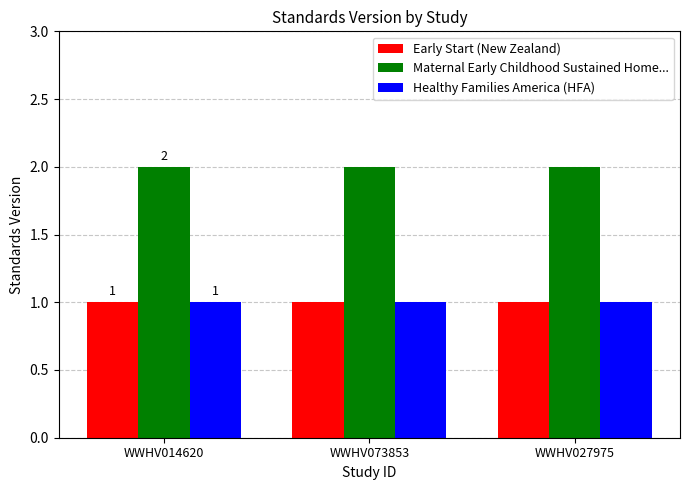

Reading right to left, extract all data points from this chart.

Early Start (New Zealand): 1	1	1
Maternal Early Childhood Sustained Home...: 2	2	2
Healthy Families America (HFA): 1	1	1